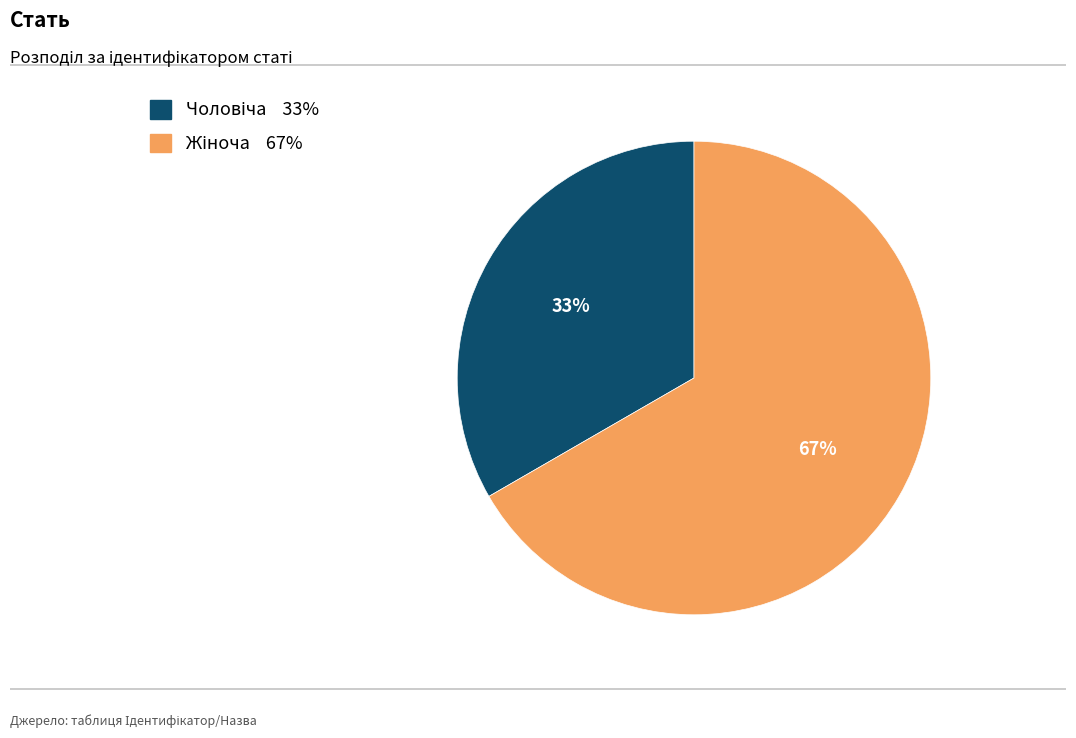

To the nearest percent, what is the average slice percentage?

50%